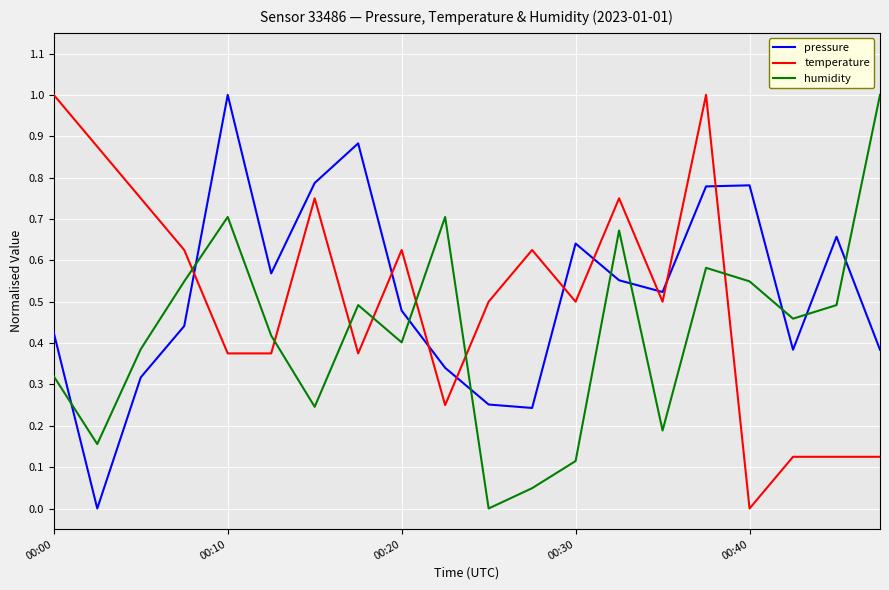

What is the greatest value displayed?

1.0